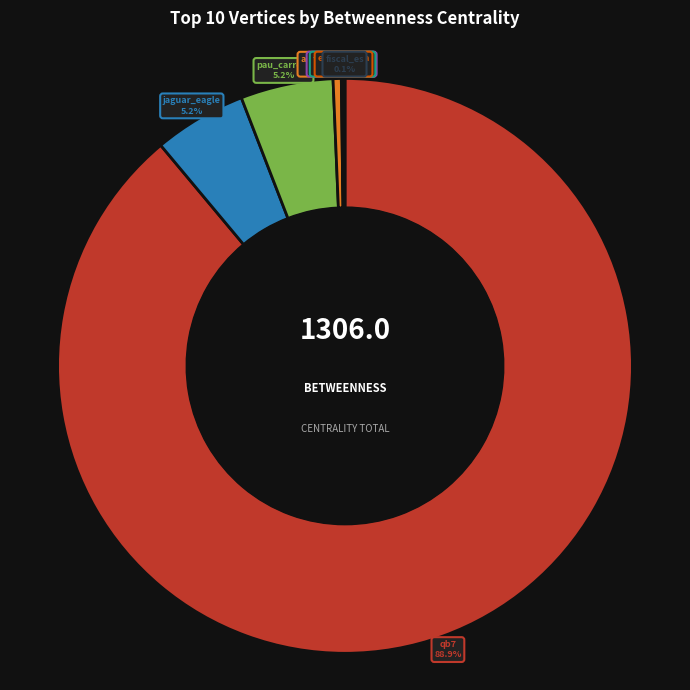

What percentage do alfonsopmedina and pau_carrete together represent?

5.7%